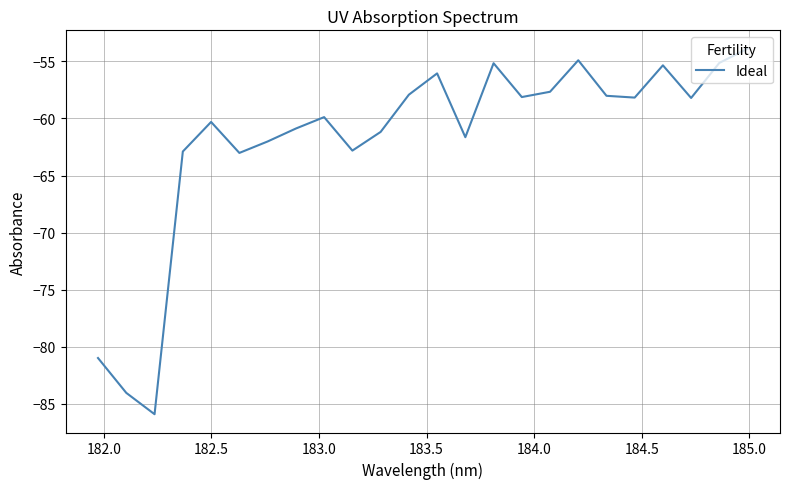

What is the difference between the maximum and minimum values?

32.0